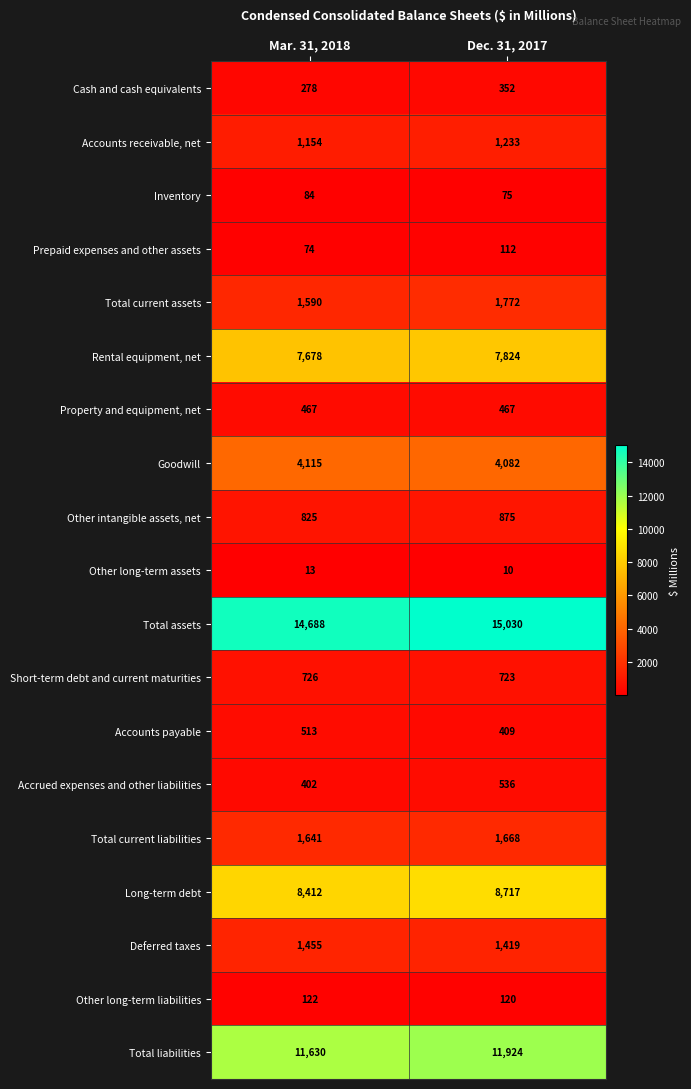

What is the difference between the highest and lowest values at Mar. 31, 2018?

14675